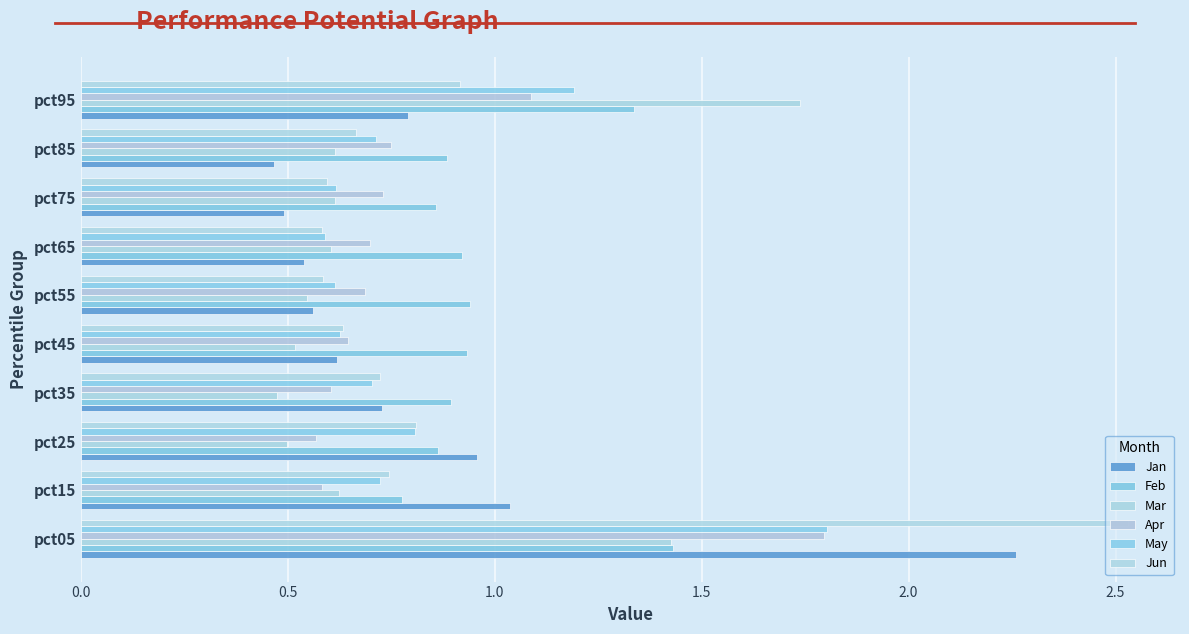

How many distinct data groups are displayed?

6